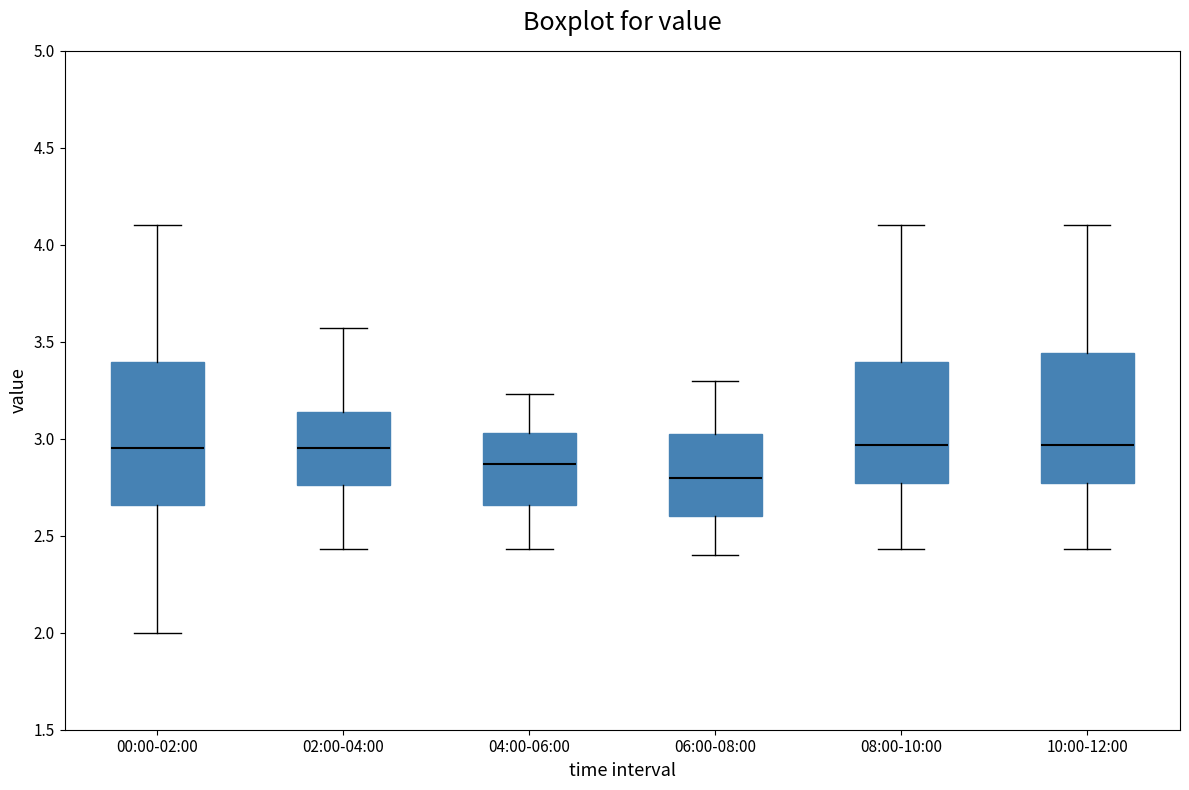

Reading left to right, transcribe this box plot: for each box, give where its median line is, the range the box spans, and where its two whiskers end, as read against the y-axis. The values are not printed on the chart, so give them approximately, as read against the axis.

00:00-02:00: median 2.95, box 2.65 to 3.40, whiskers 2.00 to 4.10
02:00-04:00: median 2.95, box 2.75 to 3.15, whiskers 2.45 to 3.55
04:00-06:00: median 2.85, box 2.65 to 3.05, whiskers 2.45 to 3.25
06:00-08:00: median 2.80, box 2.60 to 3.05, whiskers 2.40 to 3.30
08:00-10:00: median 2.95, box 2.75 to 3.40, whiskers 2.45 to 4.10
10:00-12:00: median 2.95, box 2.75 to 3.45, whiskers 2.45 to 4.10